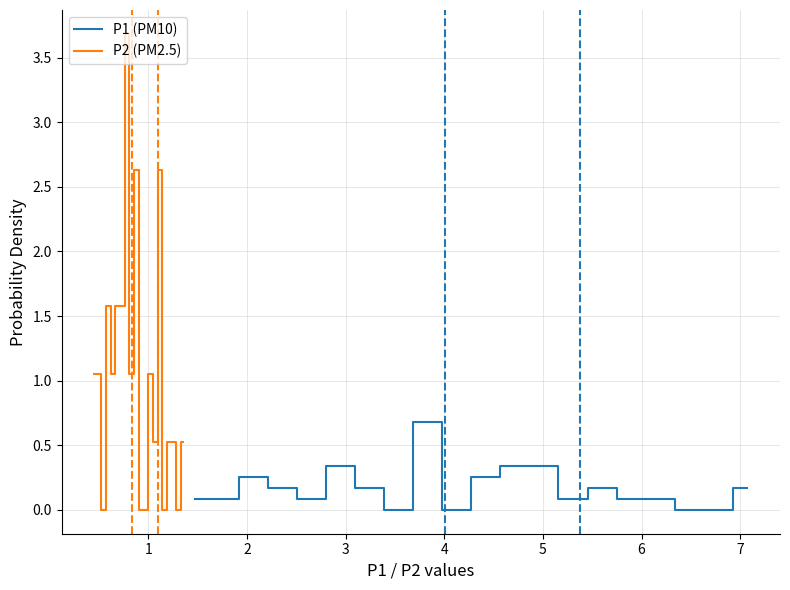

What is the difference between the maximum and minimum values in the P2 (PM2.5) series?

3.7